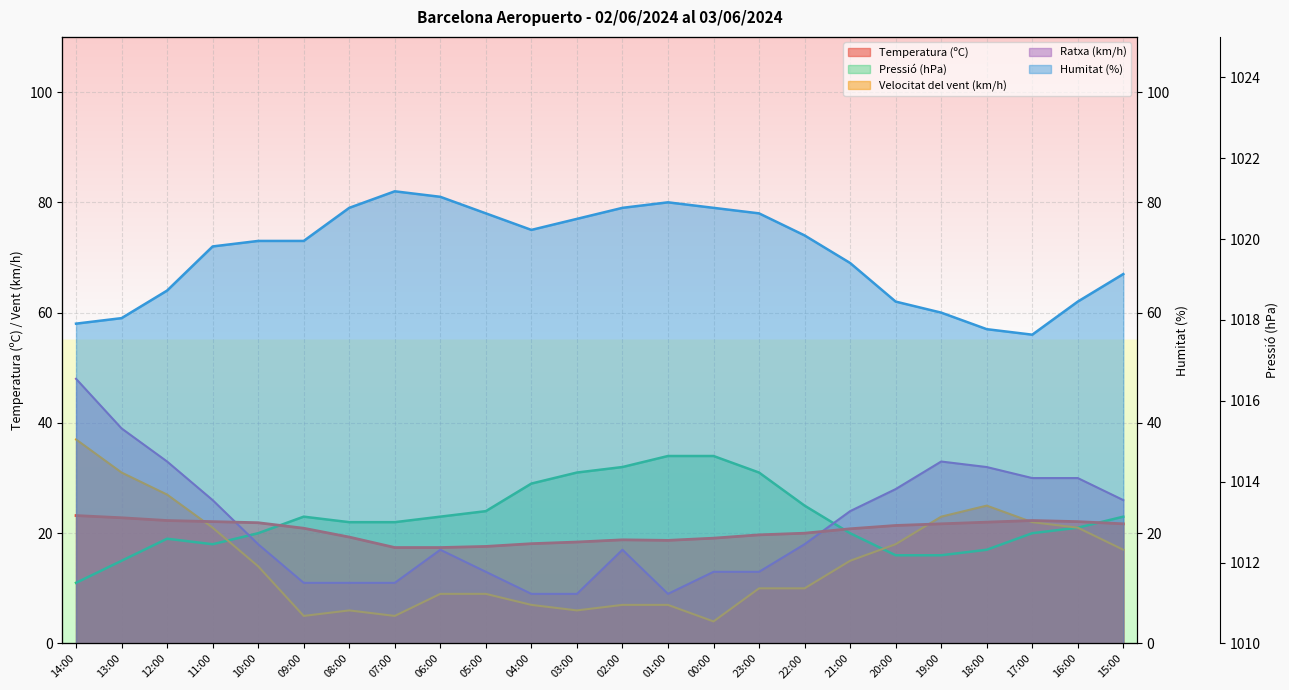

What is the highest value of the Pressió (hPa) series?

34.0